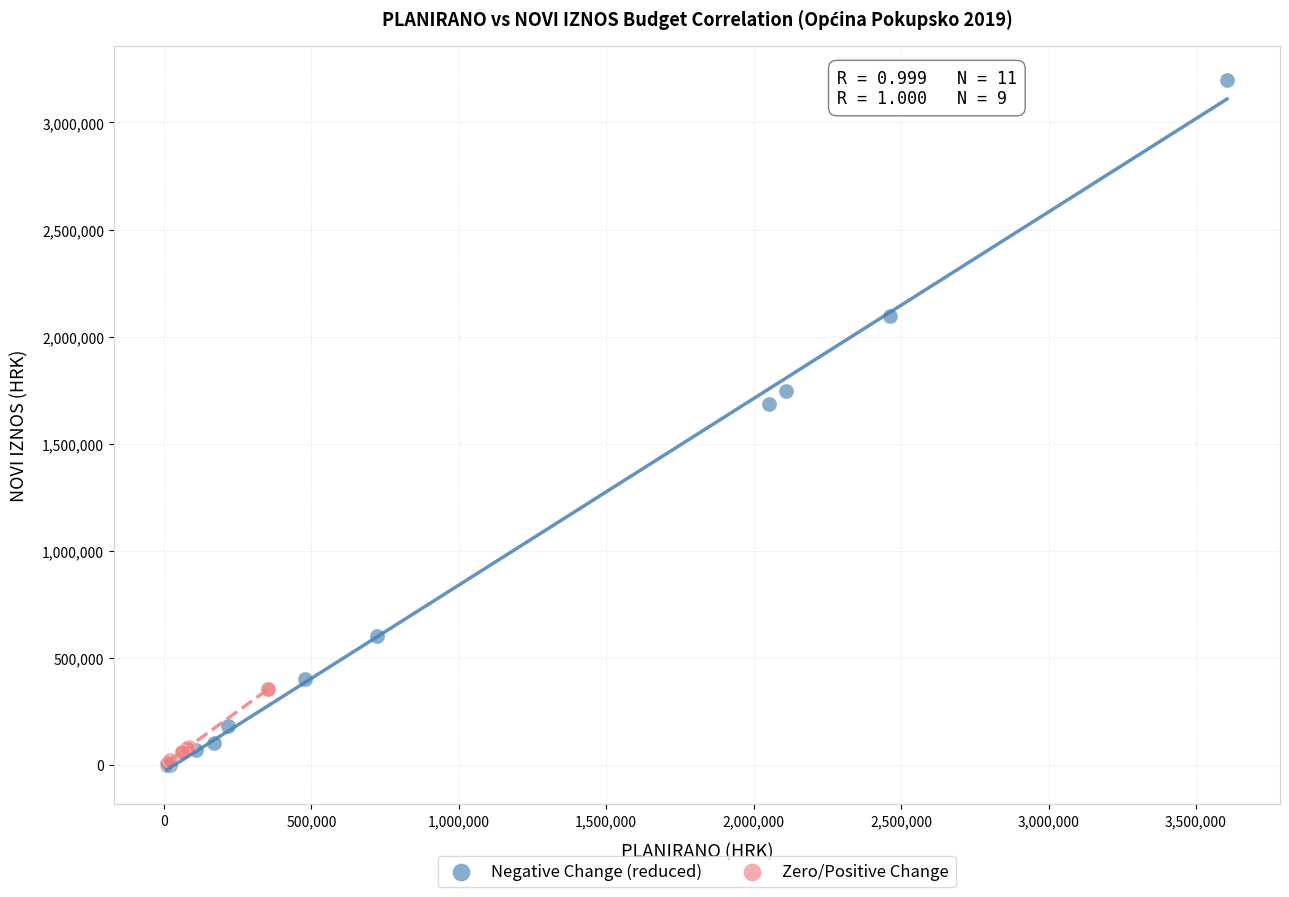

Which series contains the highest Y value?

Negative Change (reduced)